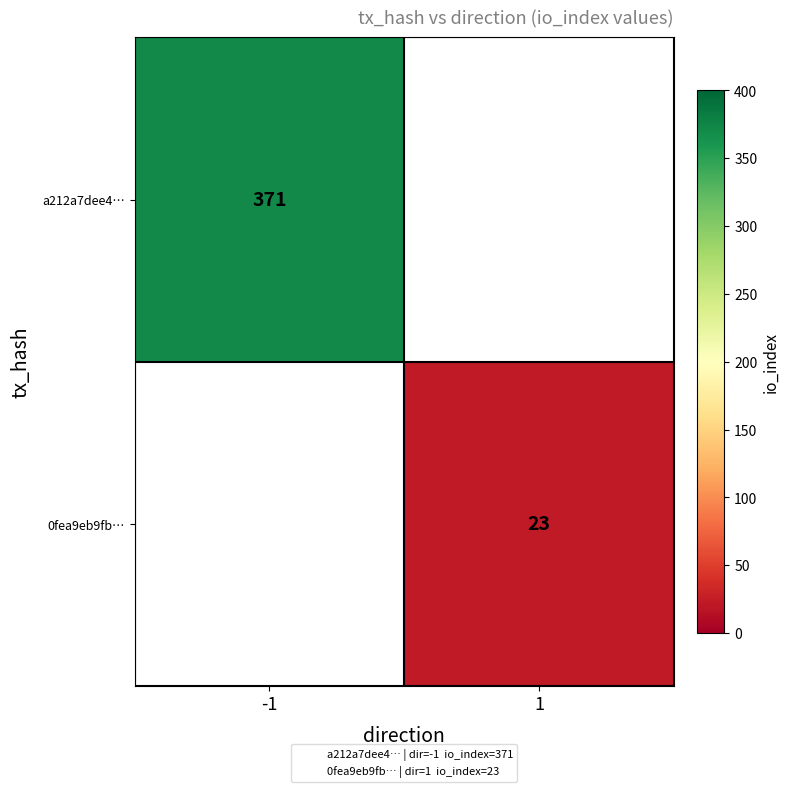

Between 1 and -1, which is larger?

-1